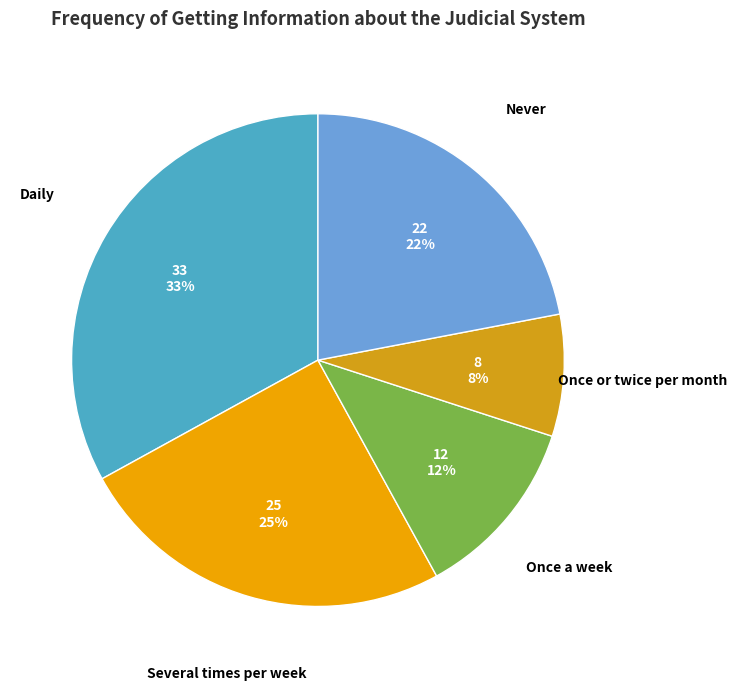

To the nearest percent, what is the difference between the largest and smallest slice percentages?

25%